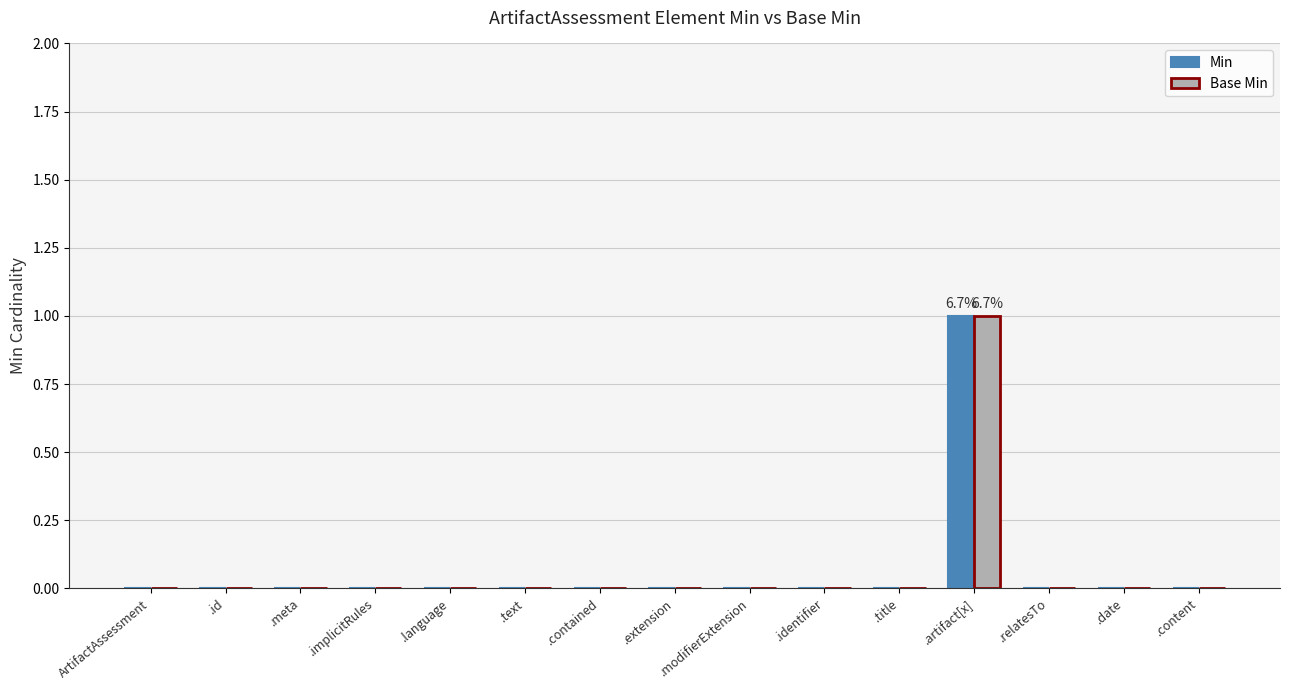

Reading left to right, list all the values displayed in this chart.

Min: 0	0	0	0	0	0	0	0	0	0	0	1	0	0	0
Base Min: 0	0	0	0	0	0	0	0	0	0	0	1	0	0	0